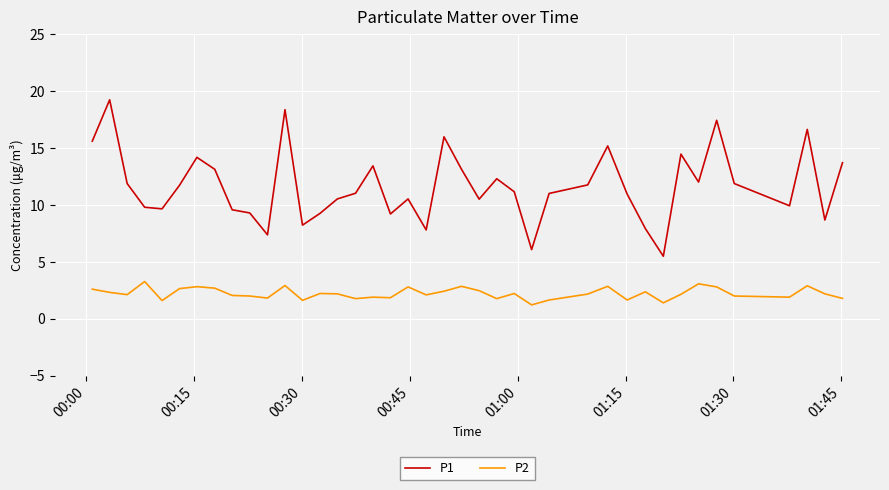

What is the minimum value for P1?

5.5